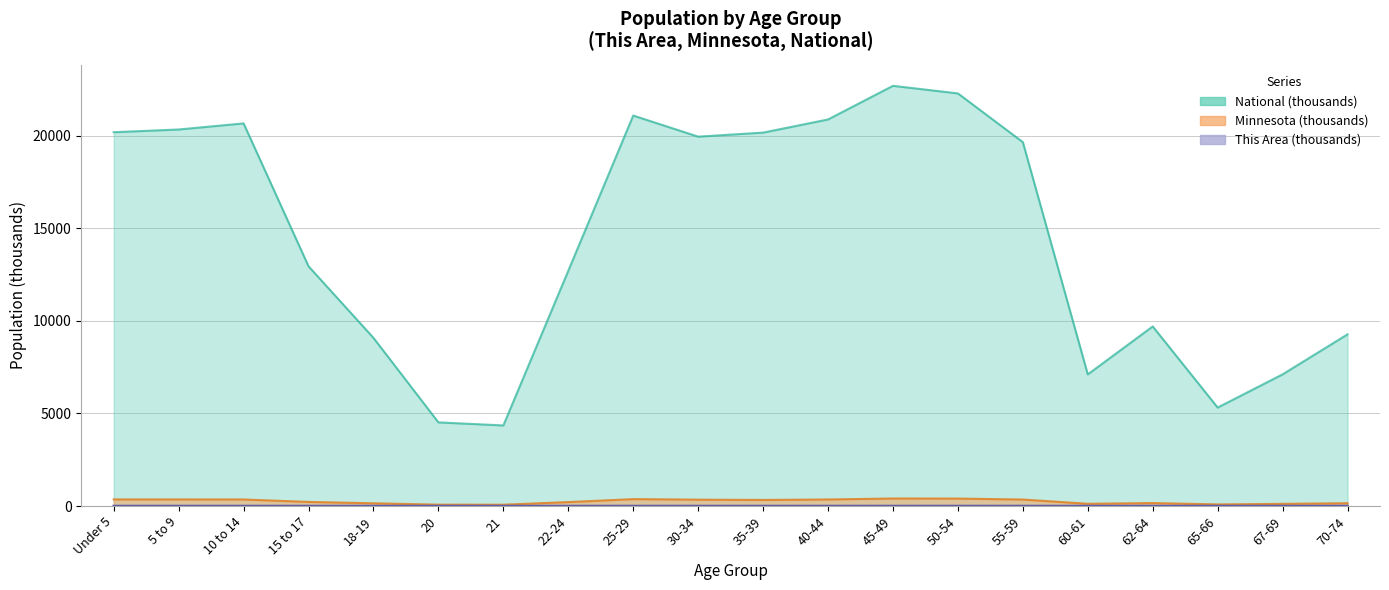

At which category does the chart reach its minimum across all series?

20